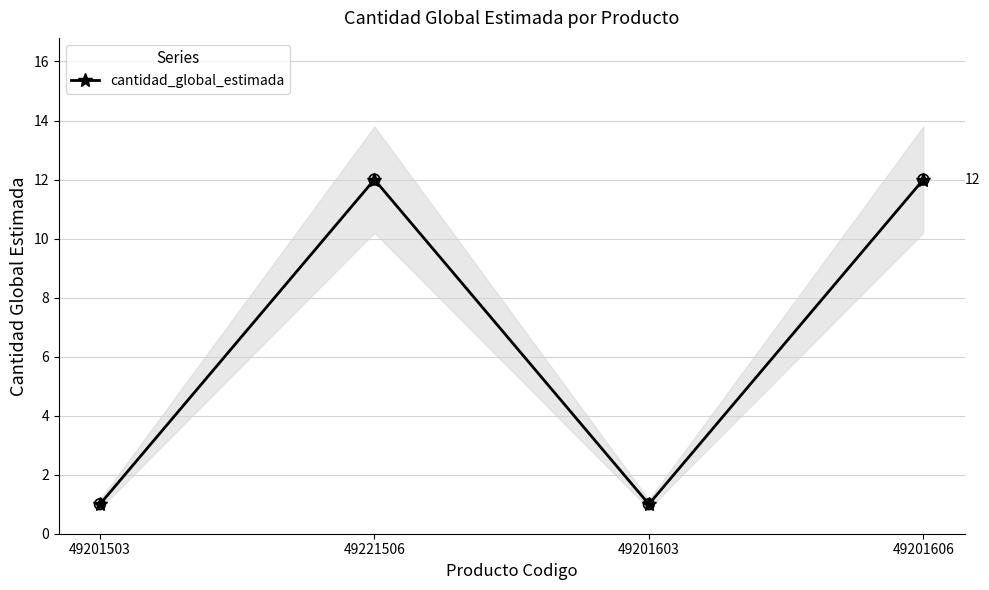

Approximately how many times larger is the value at 49221506 compared to 49201503?

12.0